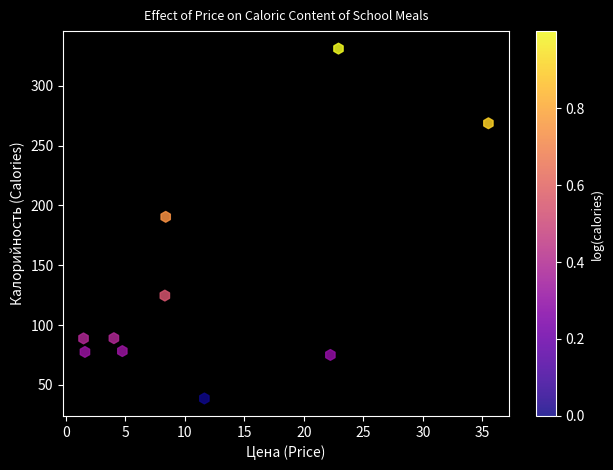

What is the range of Y values (max minus min)?

292.4